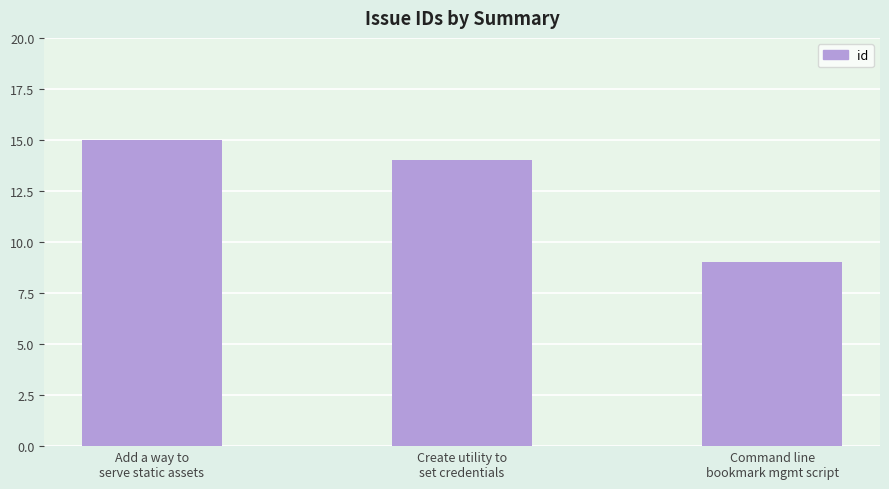

Rank the categories by value from lowest to highest.

Command line
bookmark mgmt script, Create utility to
set credentials, Add a way to
serve static assets